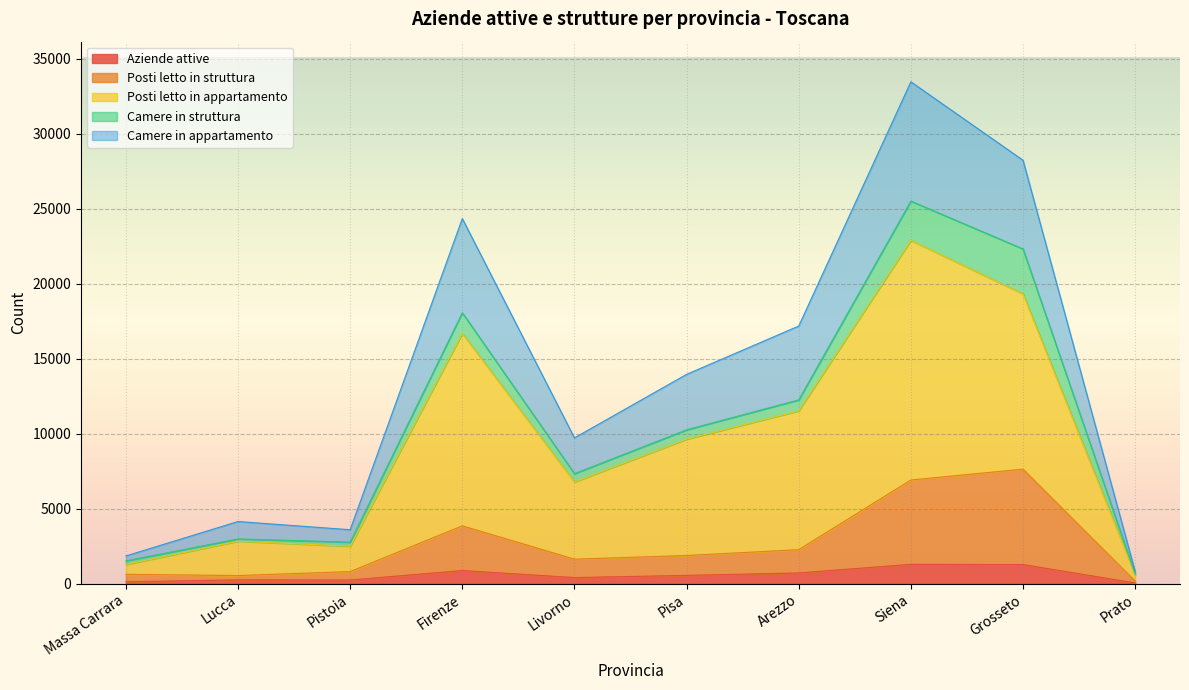

True or false: Camere in appartamento has a value of 13072 at Siena.

False